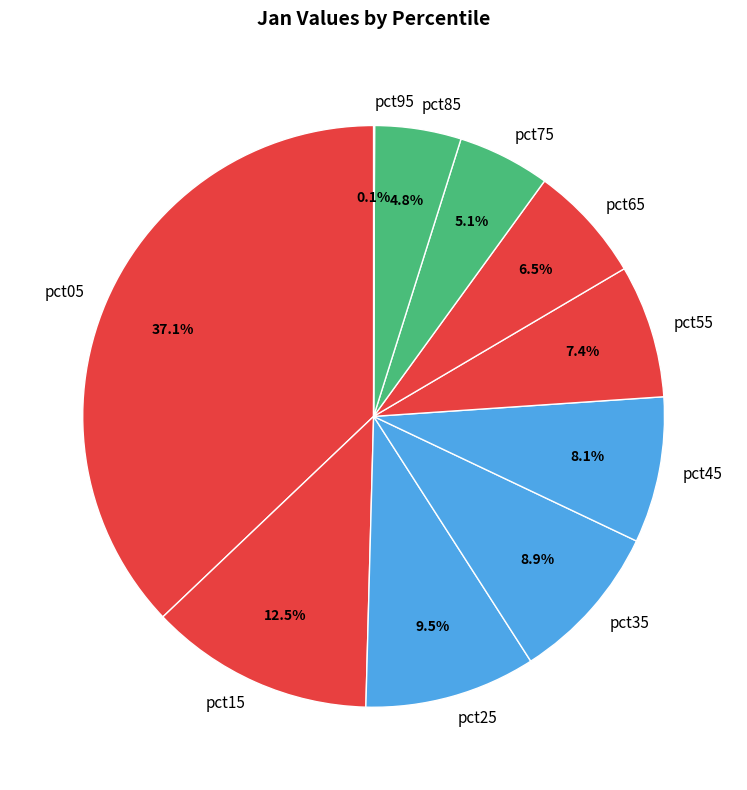

Between pct65 and pct15, which is larger?

pct15